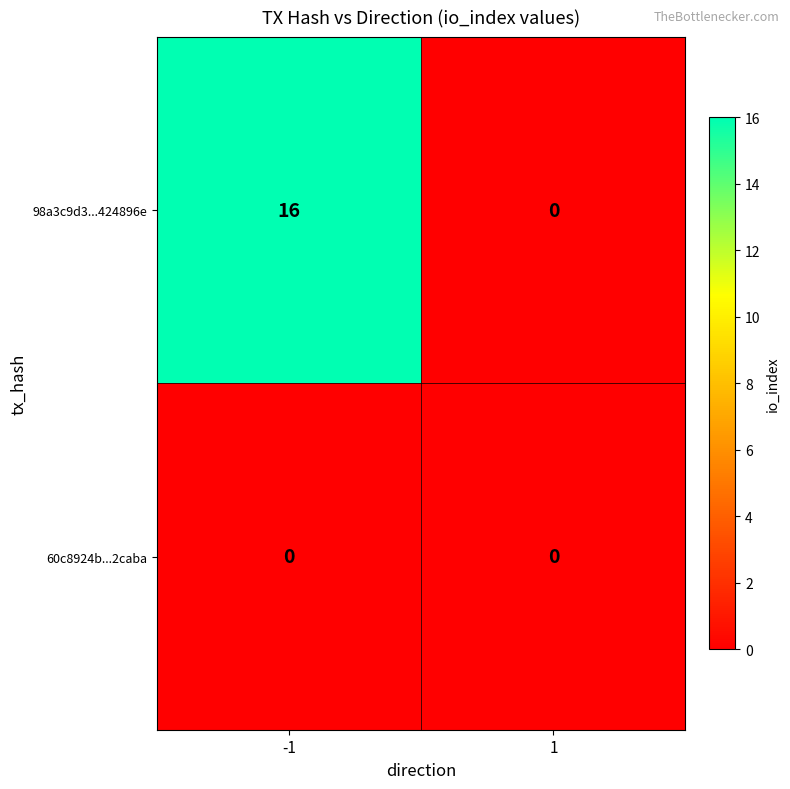

Which series has the largest total across all categories?

98a3c9d3...424896e